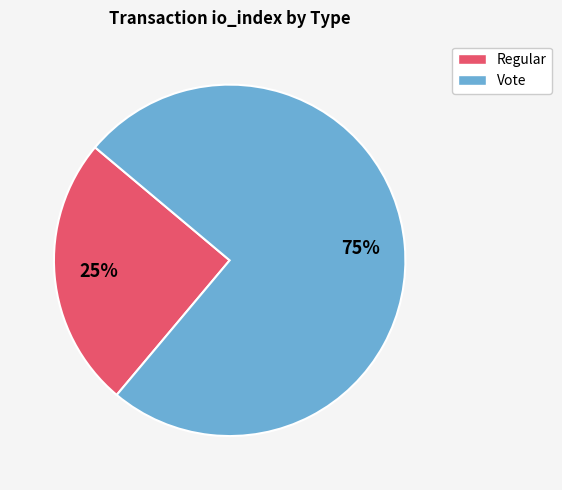

To the nearest percent, what is the average slice percentage?

50%